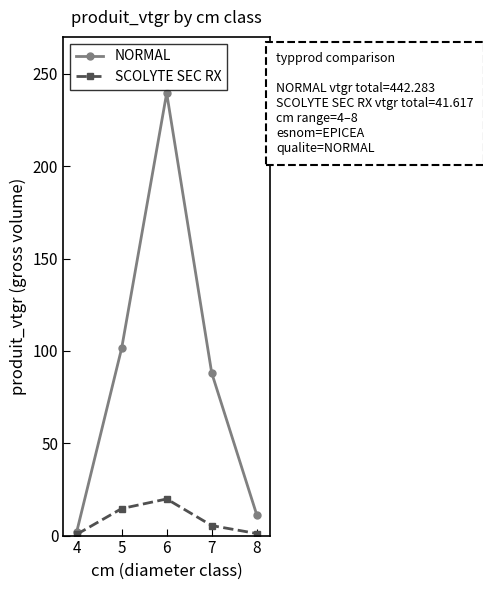

How many distinct data groups are displayed?

2